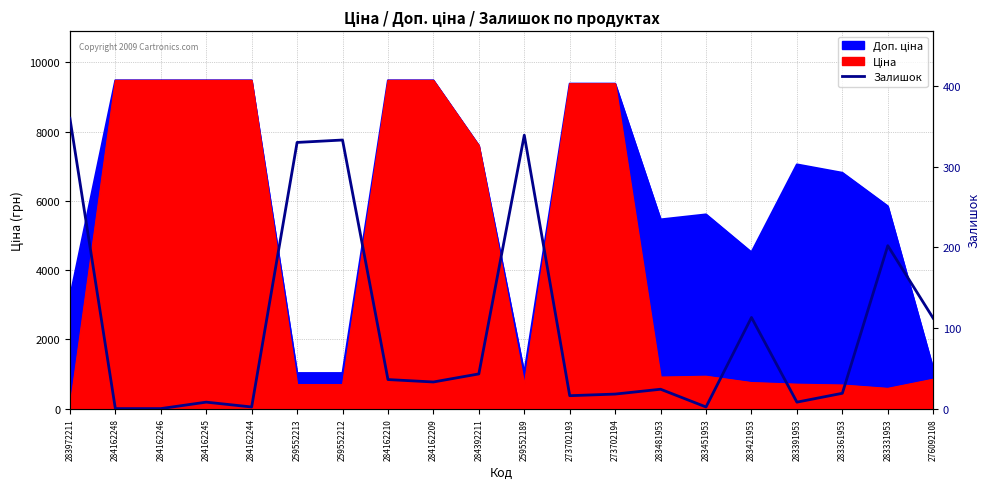

Rank the categories by value from highest to lowest.

283972211, 259552189, 259552212, 259552213, 283331953, 283421953, 276092108, 284392211, 284162210, 284162209, 283481953, 283361953, 273702194, 273702193, 284162245, 283391953, 284162244, 283451953, 284162248, 284162246